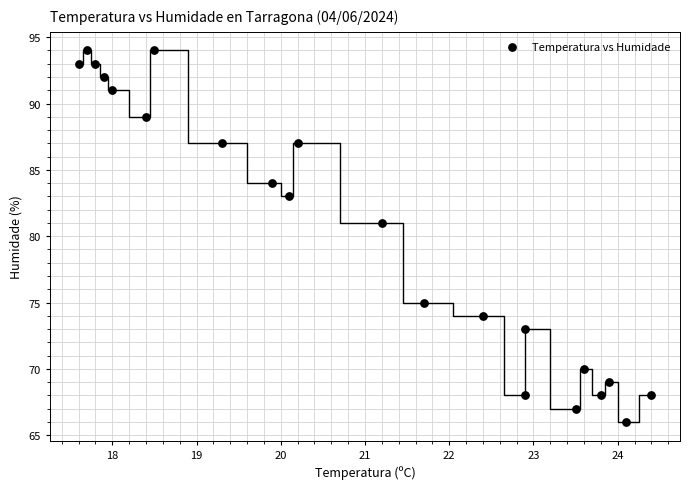

What Y value in the scatter plot is closest to 80?

81